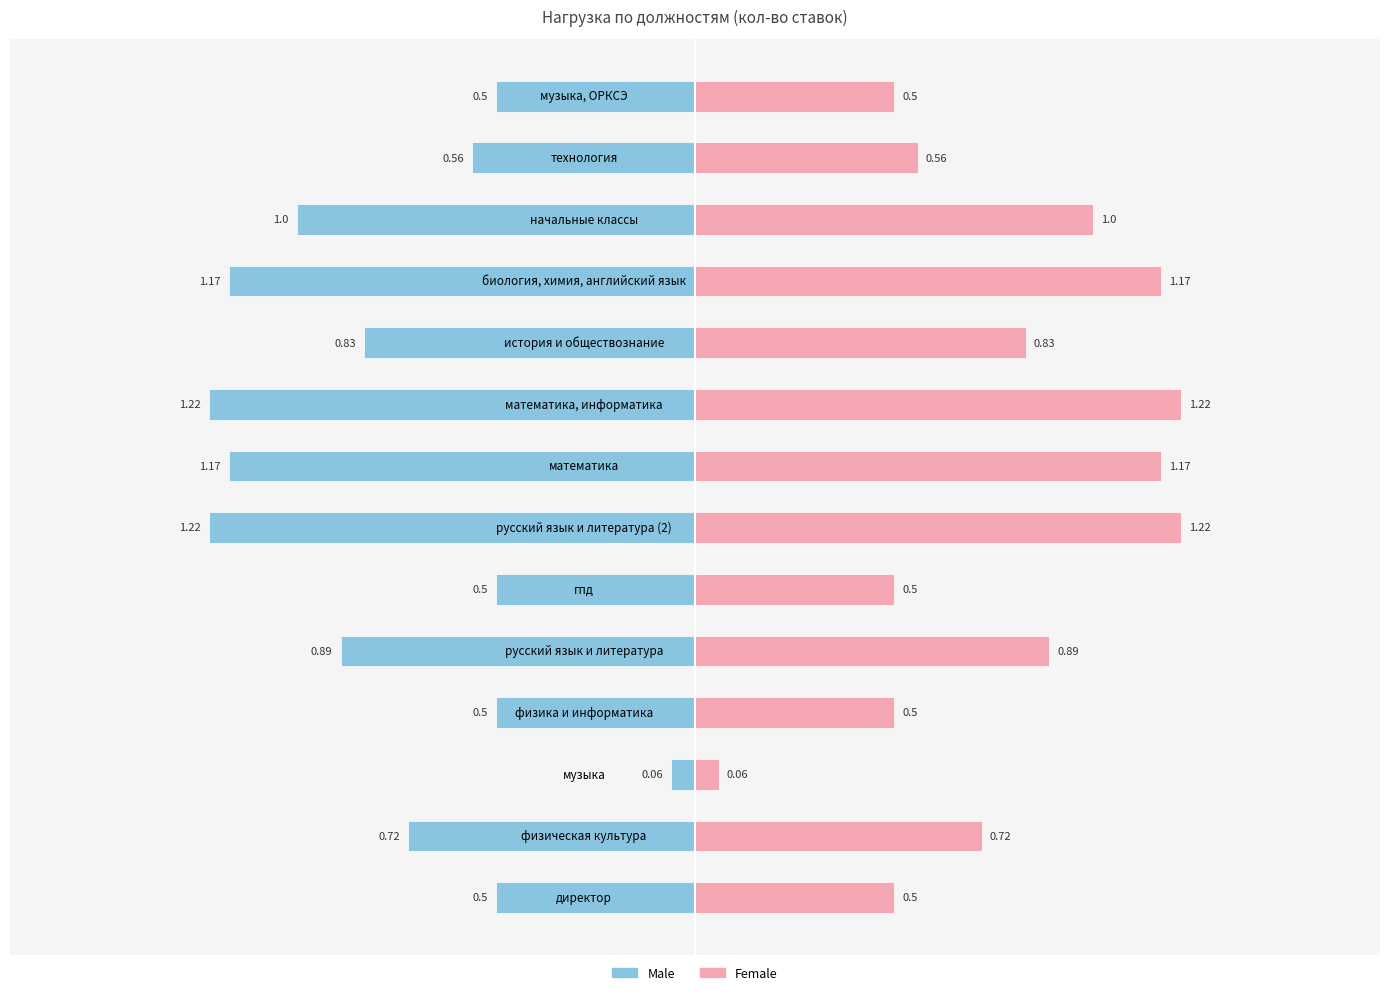

Does the chart contain stacked bars?

No